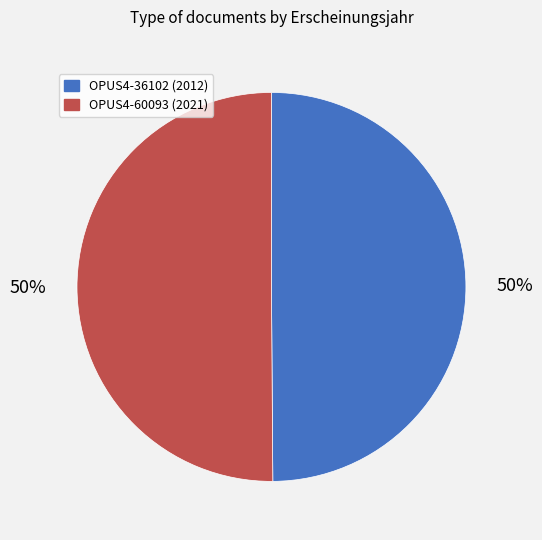

Count the number of slices in the pie.

2